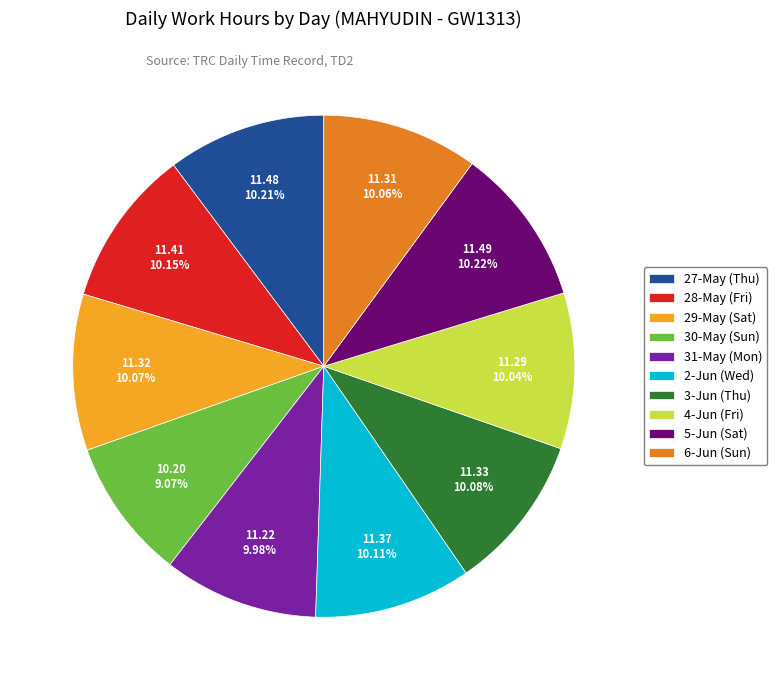

Which slice is the smallest?

30-May (Sun)